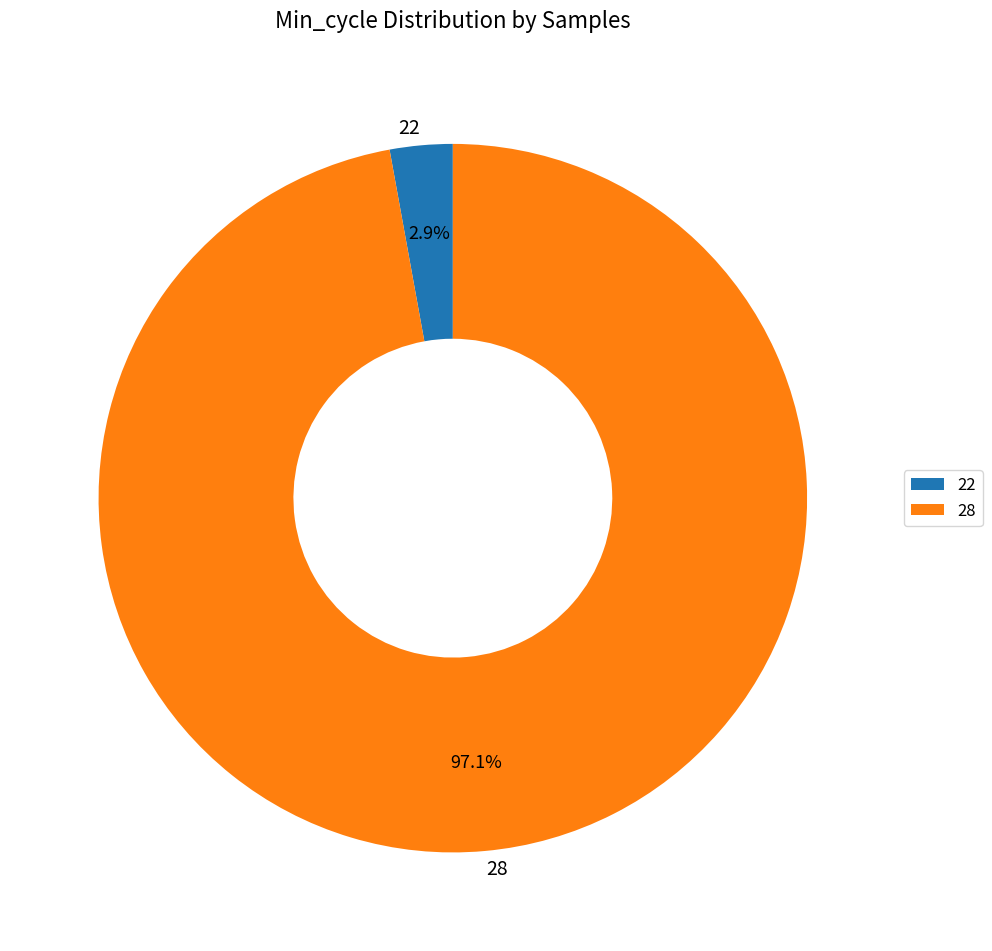

Rank the categories by value from highest to lowest.

28, 22